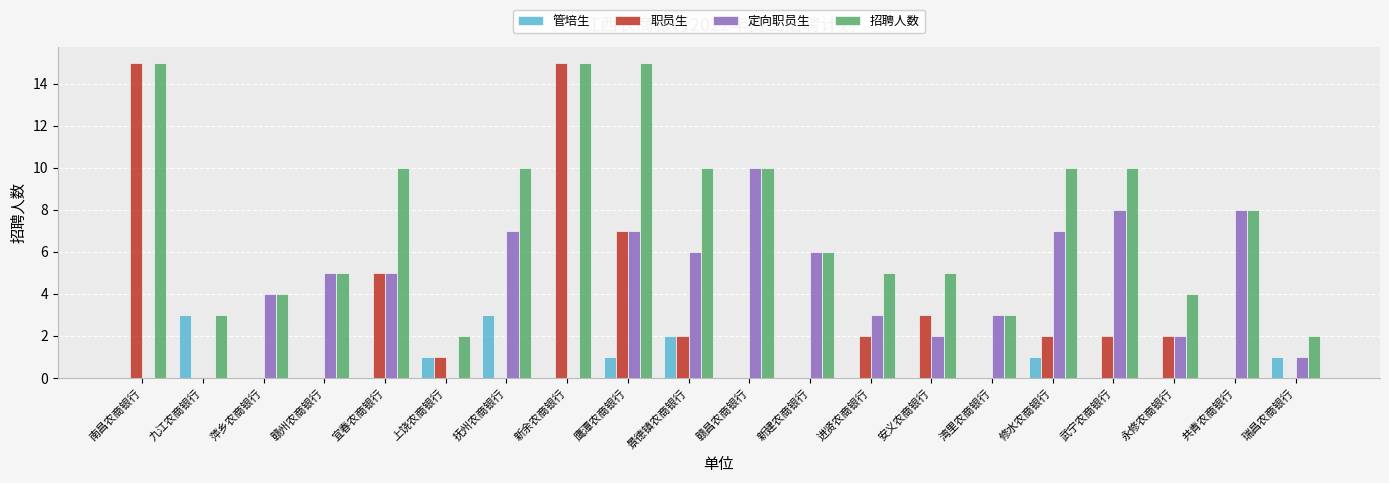

What is the maximum value for 定向职员生?

10